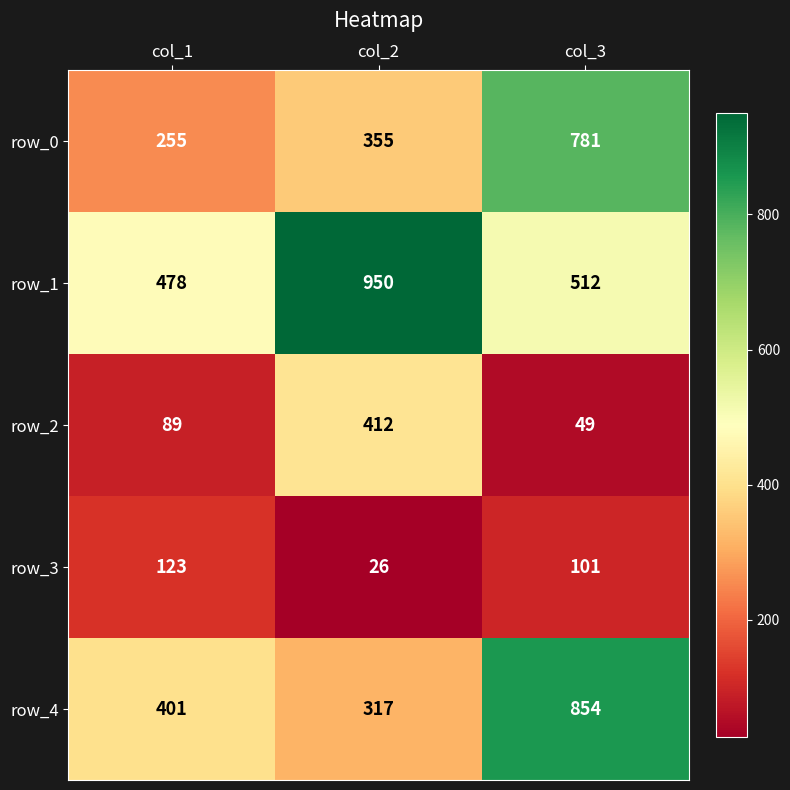

Reading left to right, extract all data points from this chart.

row_0: col_1=255	col_2=355	col_3=781
row_1: col_1=478	col_2=950	col_3=512
row_2: col_1=89	col_2=412	col_3=49
row_3: col_1=123	col_2=26	col_3=101
row_4: col_1=401	col_2=317	col_3=854